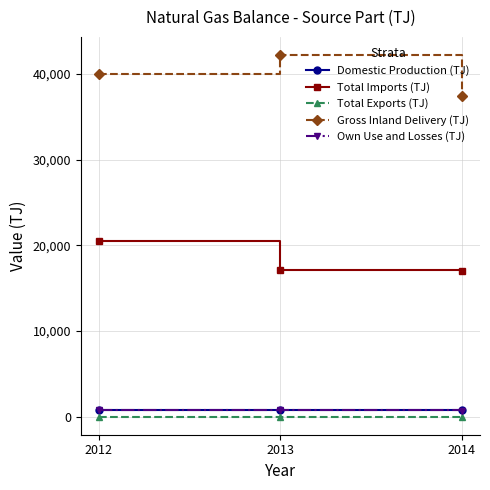

Is the value of Domestic Production (TJ) at 2012 greater than the value of Gross Inland Delivery (TJ) at 2013?

No